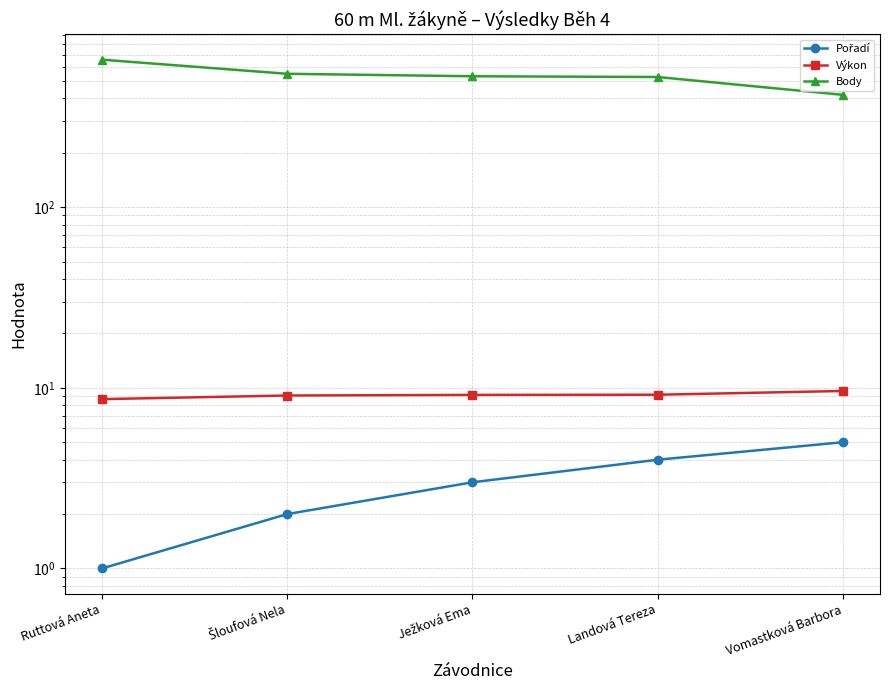

True or false: Pořadí has a value of 1.7 at Ruttová Aneta.

False